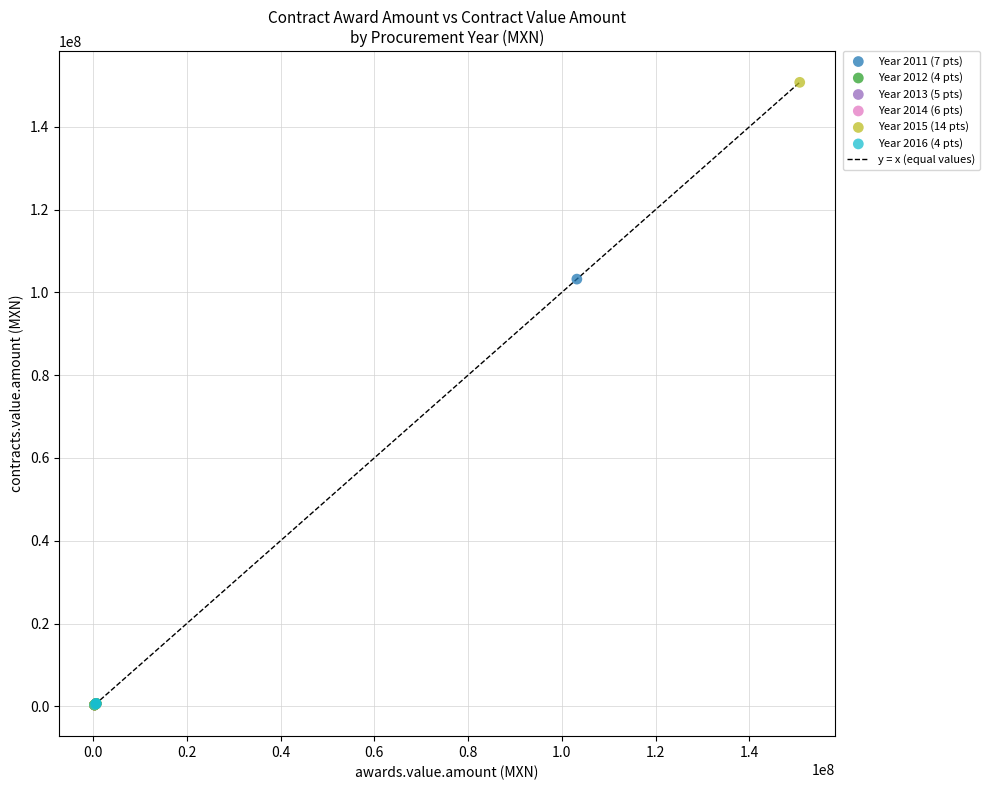

Which series contains the highest Y value?

Year 2015 (14 pts)